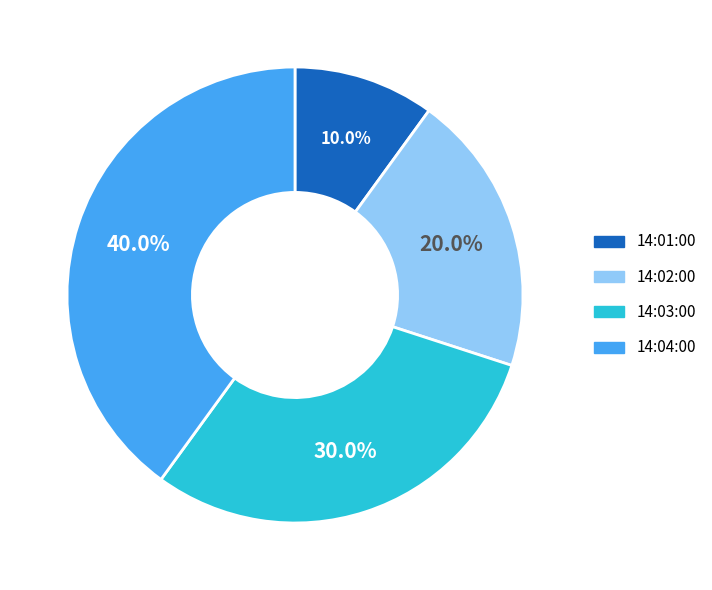

What is the ratio of the value at 14:03:00 to the value at 14:02:00?

1.5